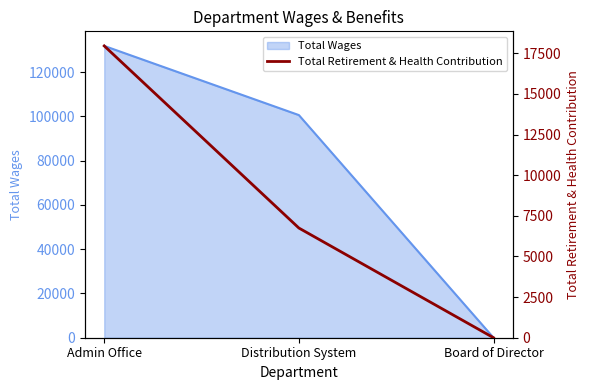

How many values are below 6748?

1